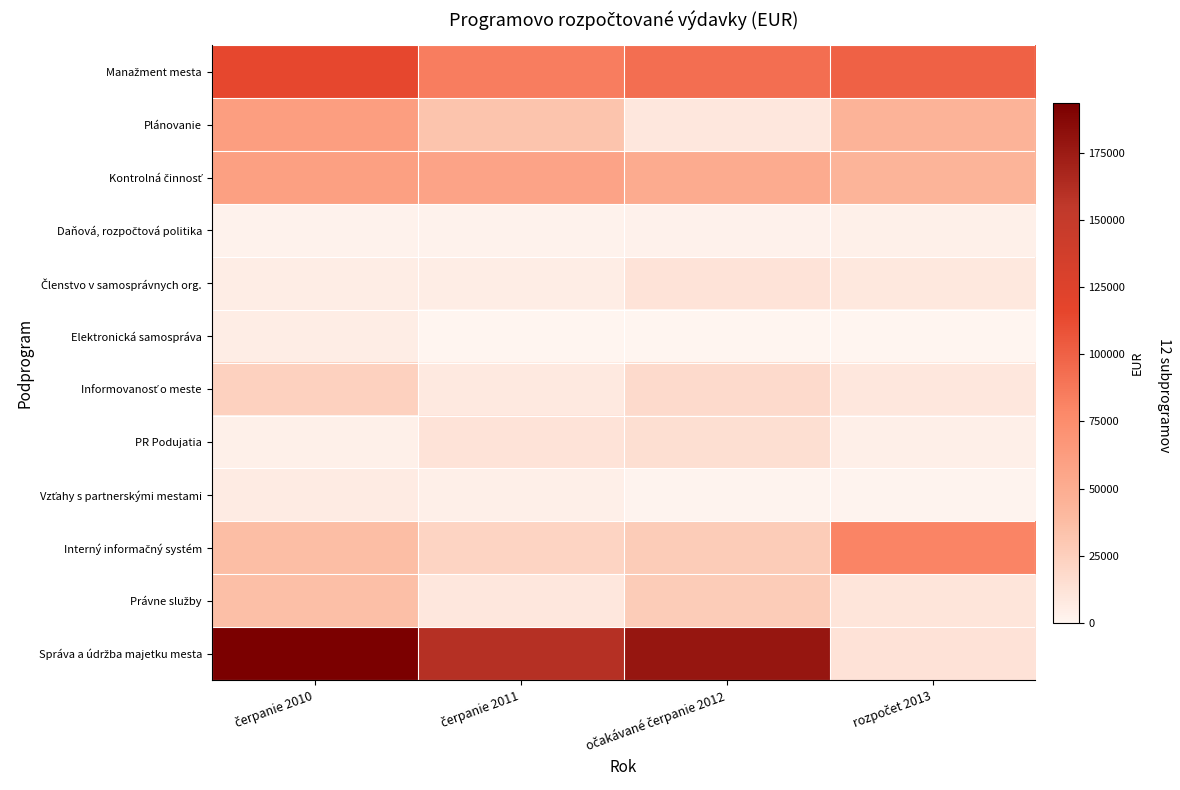

Rank the series at čerpanie 2010 from highest to lowest value.

Správa a údržba majetku mesta, Manažment mesta, Plánovanie, Kontrolná činnosť, Interný informačný systém, Právne služby, Informovanosť o meste, Vzťahy s partnerskými mestami, Členstvo v samosprávnych org., Elektronická samospráva, PR Podujatia, Daňová, rozpočtová politika